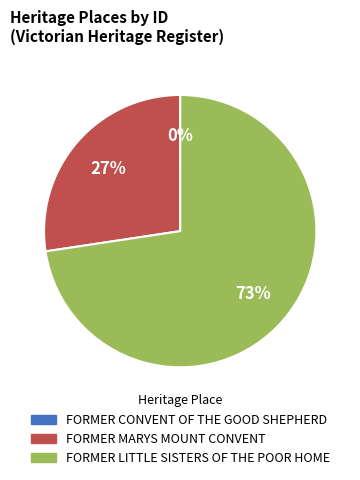

What is the largest slice in the pie chart?

FORMER LITTLE SISTERS OF THE POOR HOME